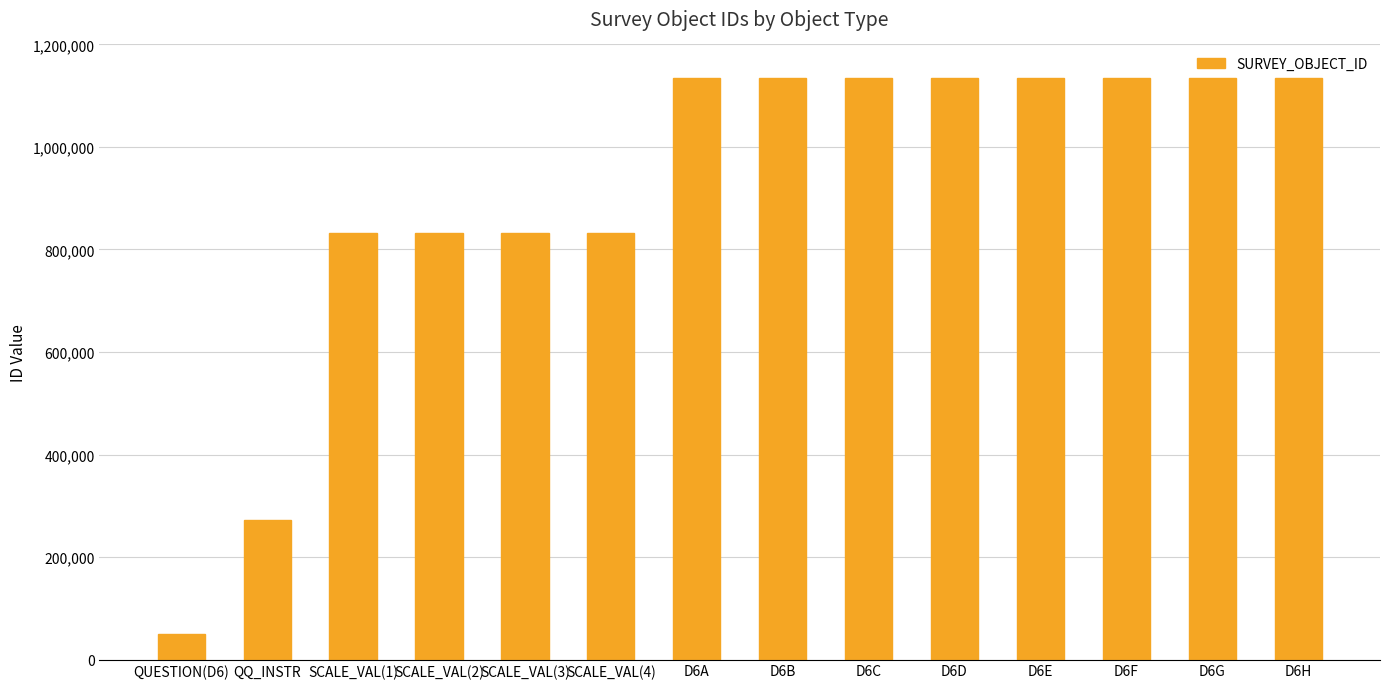

True or false: the data shows 1133810 at D6B.

True